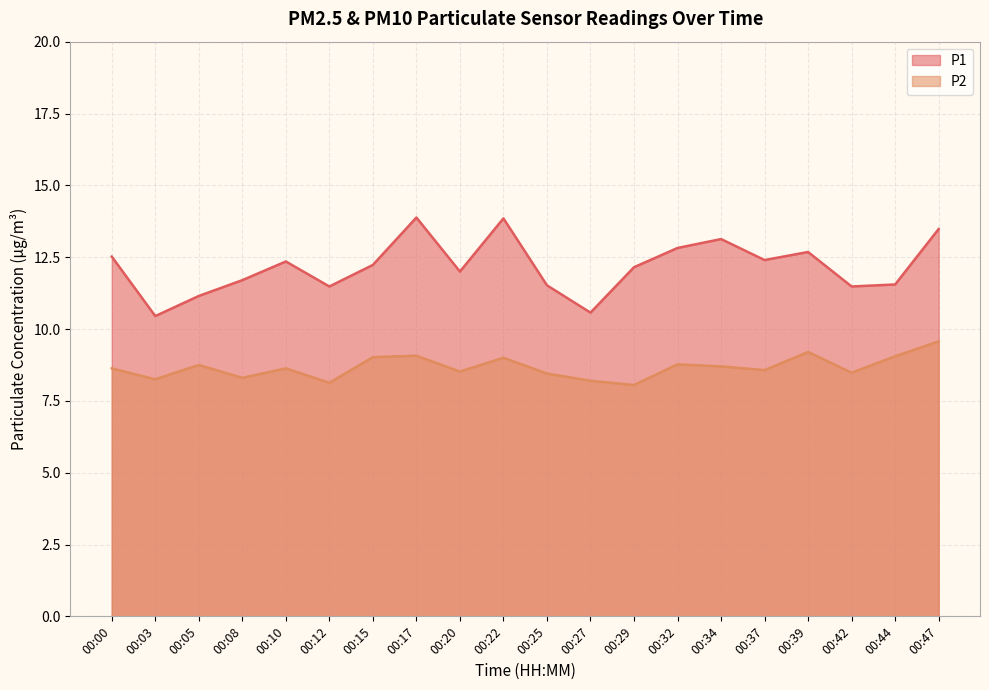

Is the value of P2 at 00:44 greater than the value of P1 at 00:42?

No